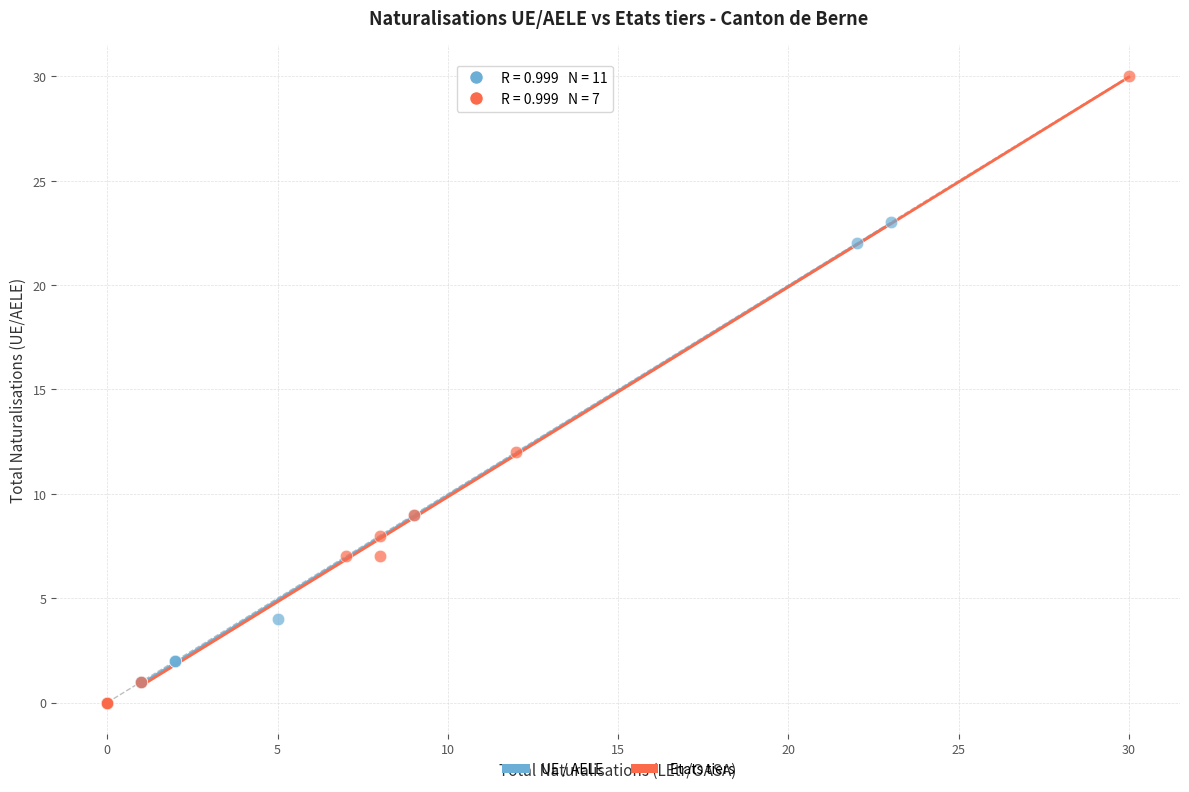

Which series has the largest Y range (max minus min)?

Etats tiers